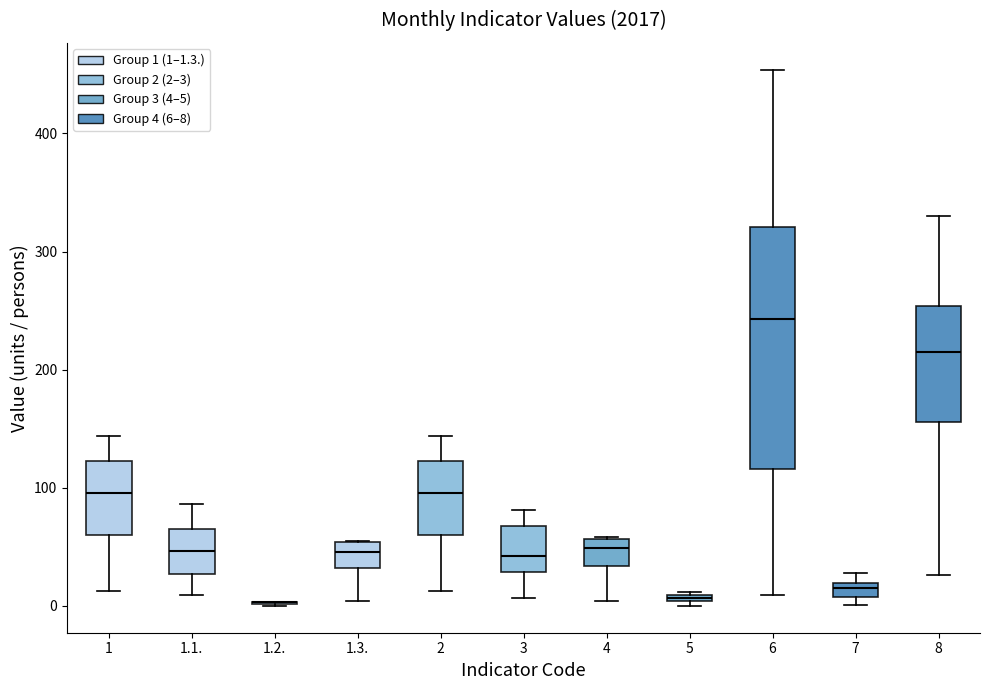

Comparing the boxes themselves (not the whiskers), which one is the tallest?

6